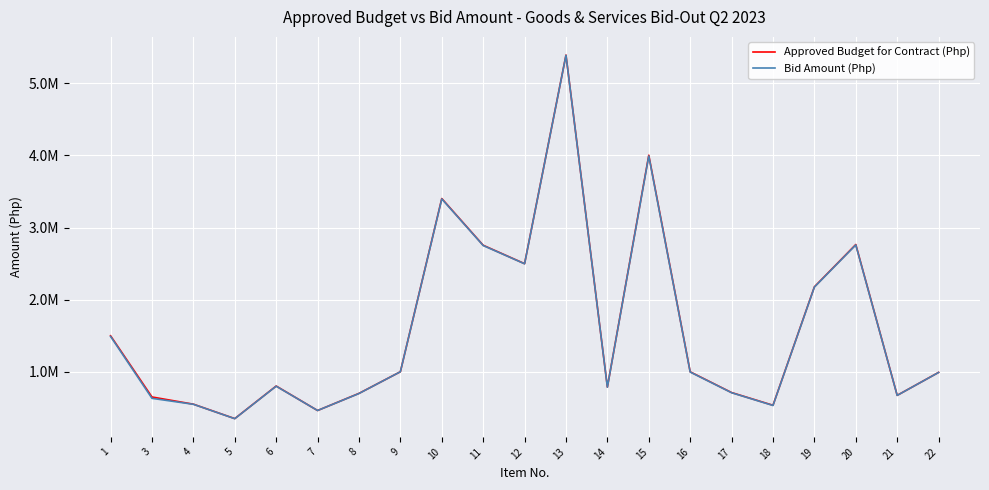

Does the chart have visible grid lines?

Yes